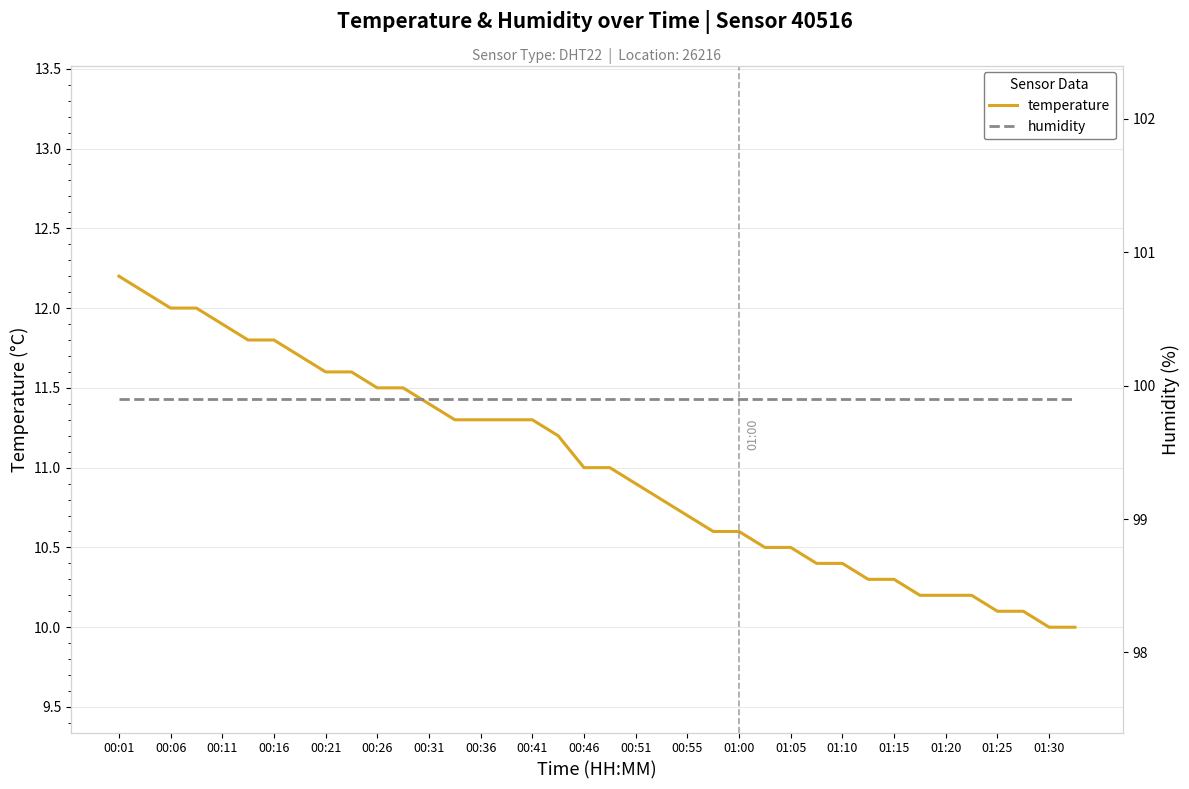

True or false: temperature has a value of 11.8 at 00:16.

True